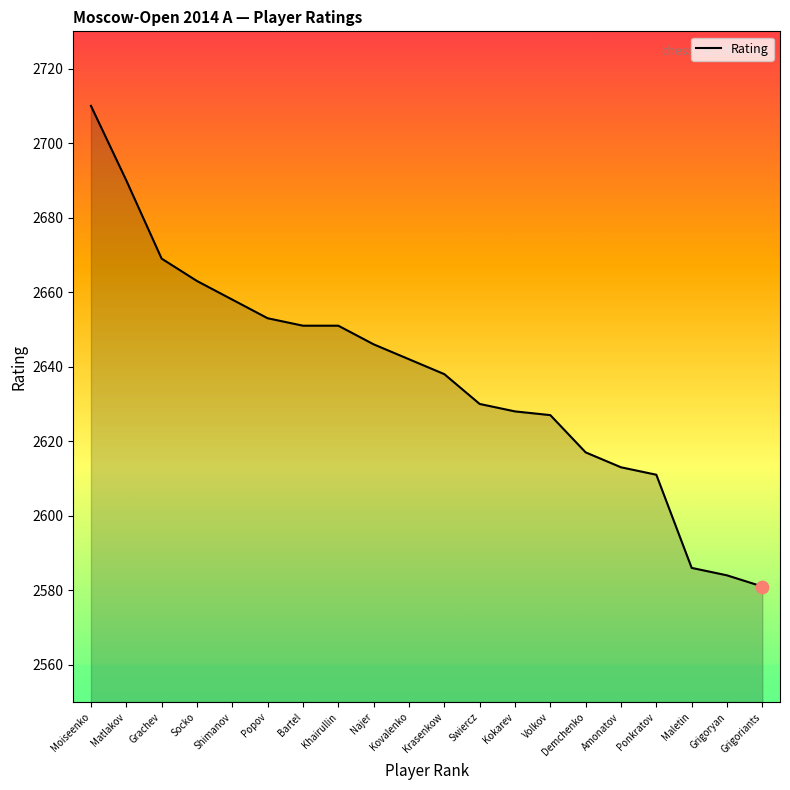

Between Matlakov and Kokarev, which is larger?

Matlakov